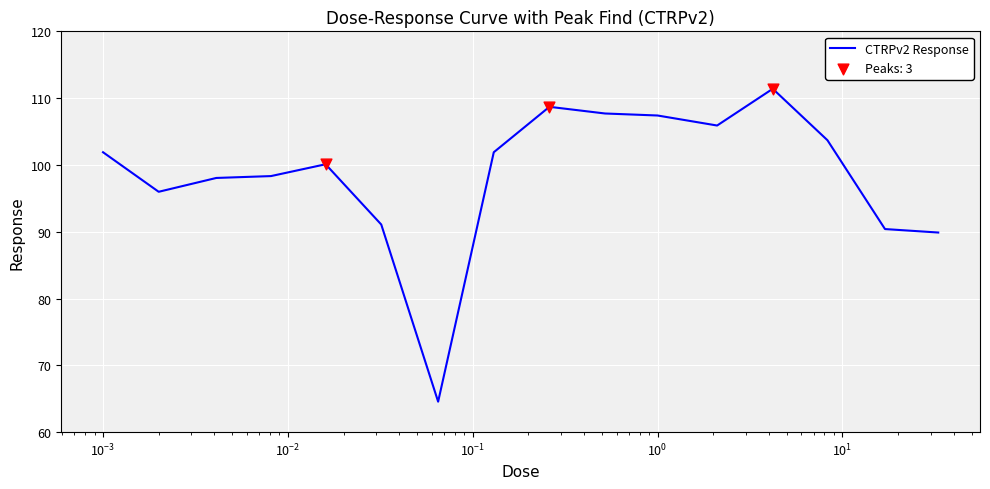

What is the minimum value shown in the chart?

64.6